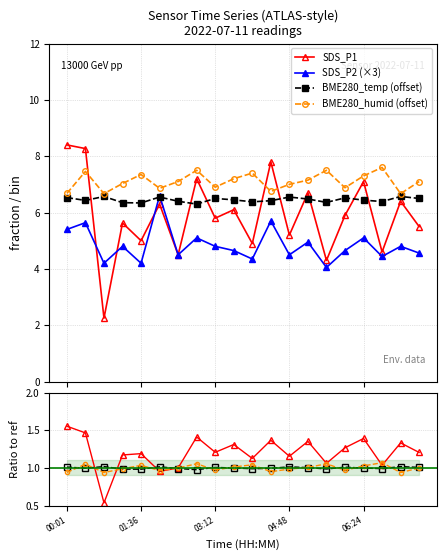

Reading left to right, transcribe all the data shown in this chart.

SDS_P1: 8.4	8.3	2.2	5.6	5.0	6.3	4.5	7.2	5.8	6.1	4.9	7.8	5.2	6.7	4.3	5.9	7.1	4.6	6.4	5.5
SDS_P2: 5.4	5.6	4.2	4.8	4.2	6.6	4.5	5.1	4.8	4.7	4.3	5.7	4.5	4.9	4.1	4.7	5.1	4.4	4.8	4.6
BME280_temp: 6.5	6.4	6.6	6.4	6.3	6.6	6.4	6.3	6.5	6.4	6.4	6.4	6.6	6.5	6.4	6.5	6.4	6.4	6.6	6.5
BME280_humid: 6.7	7.5	6.7	7.0	7.3	6.9	7.1	7.5	6.9	7.2	7.4	6.8	7.0	7.2	7.5	6.9	7.3	7.6	6.7	7.1